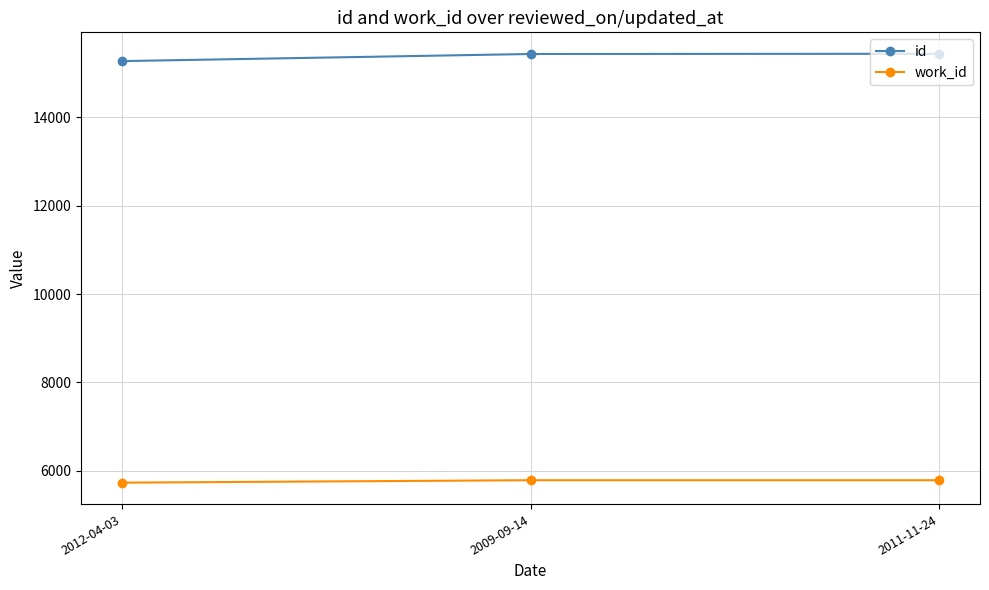

How many lines are shown in the chart?

2